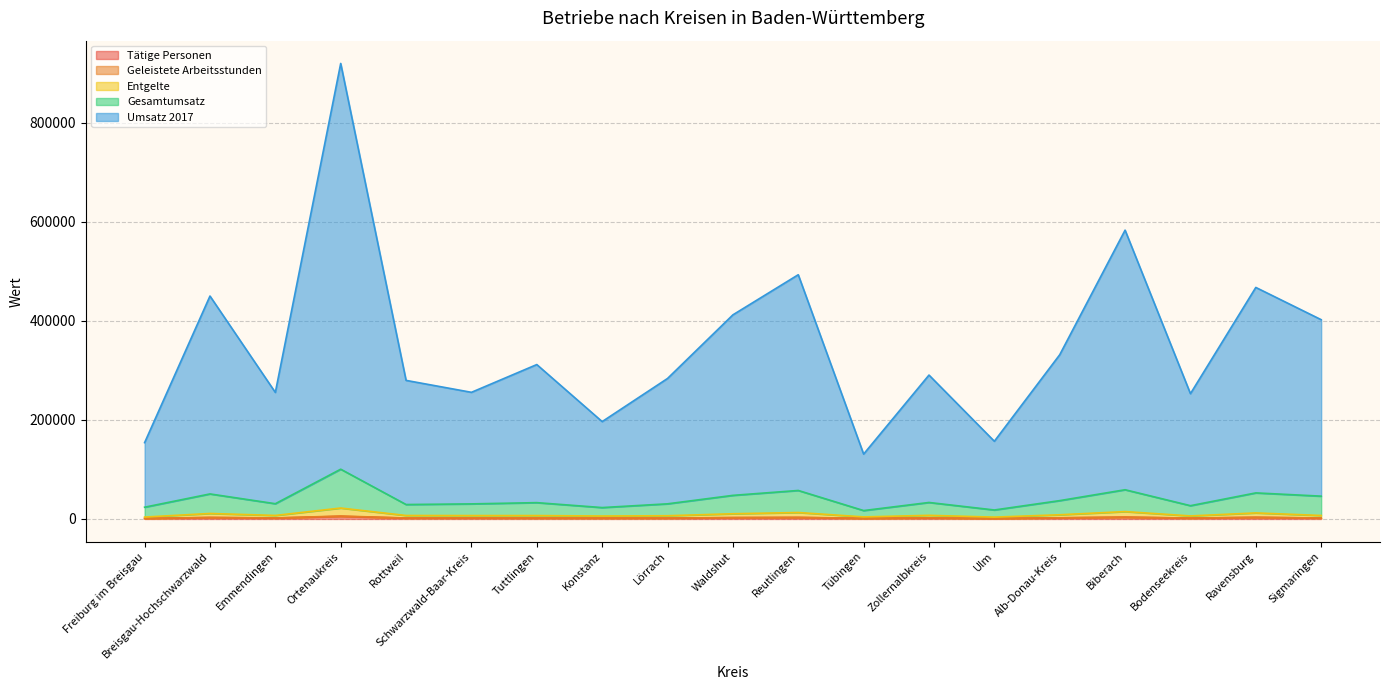

At which category is the sum across all series the highest?

Ortenaukreis